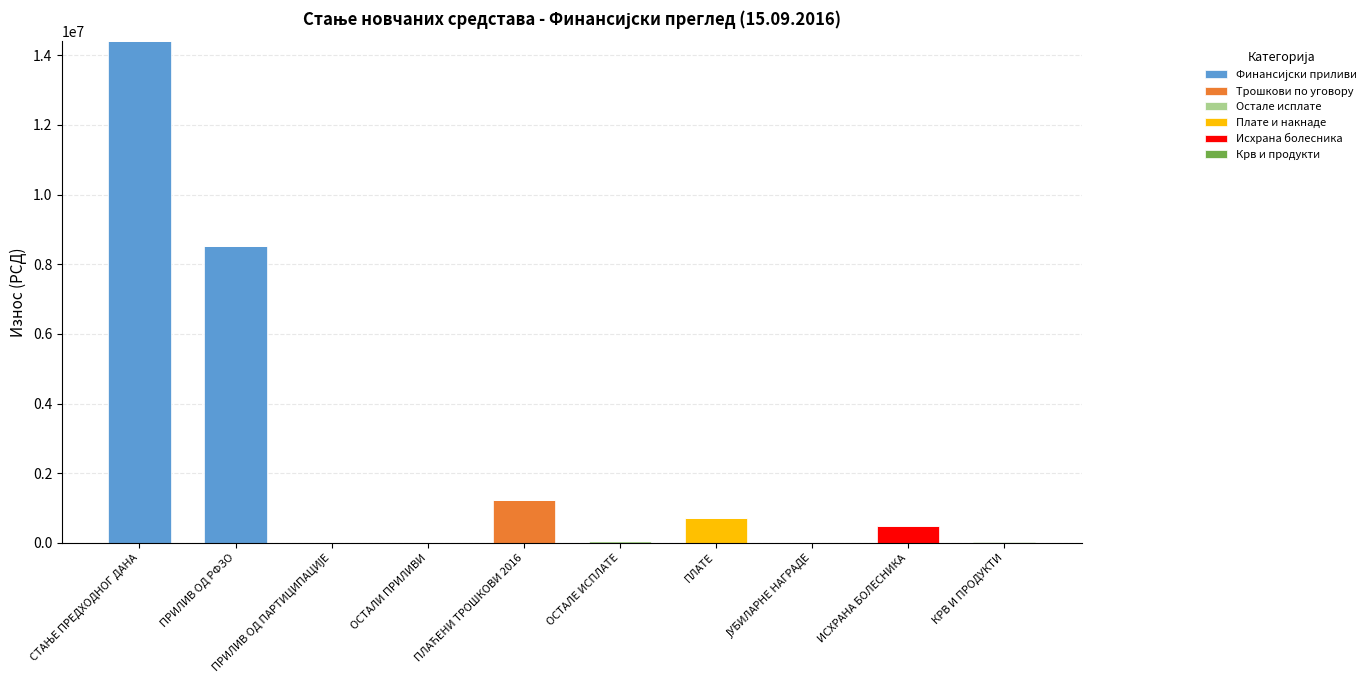

What is the total value across all series at ПЛАТЕ?

705624.0